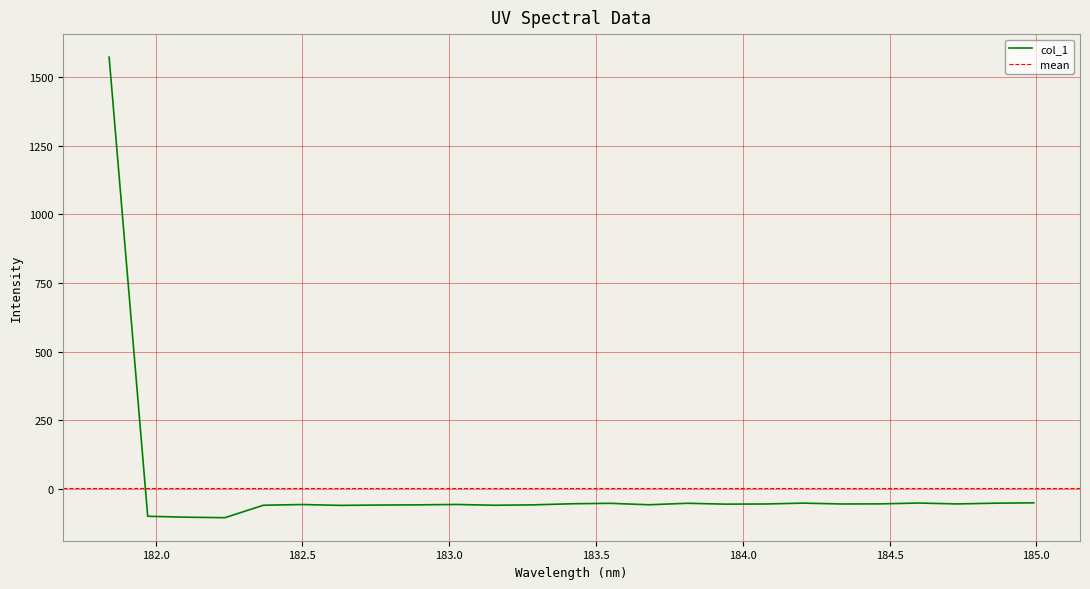

At which label does the data first exceed -55?

181.8418